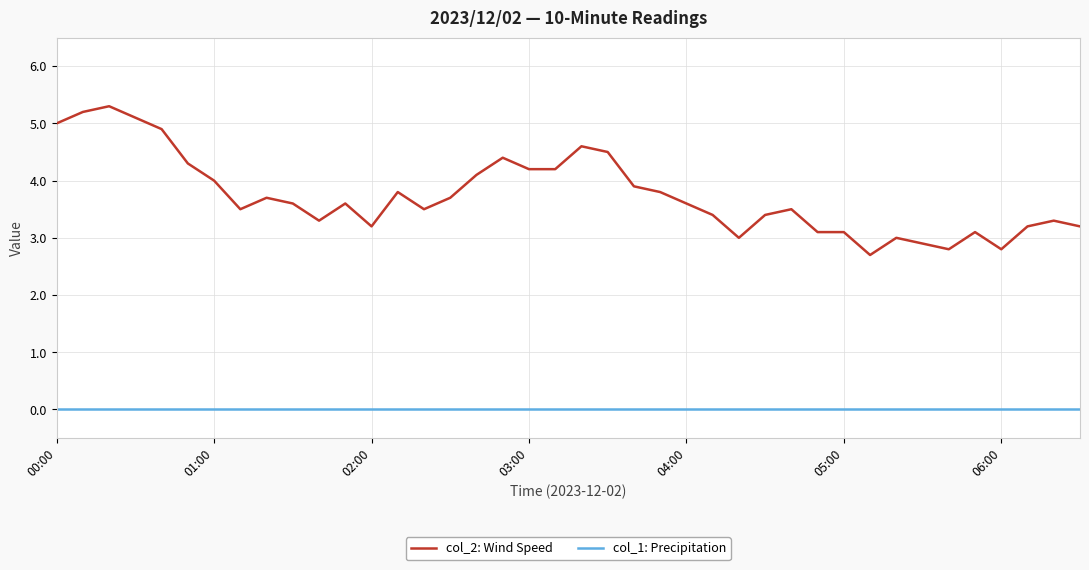

What is the greatest value displayed?

5.3